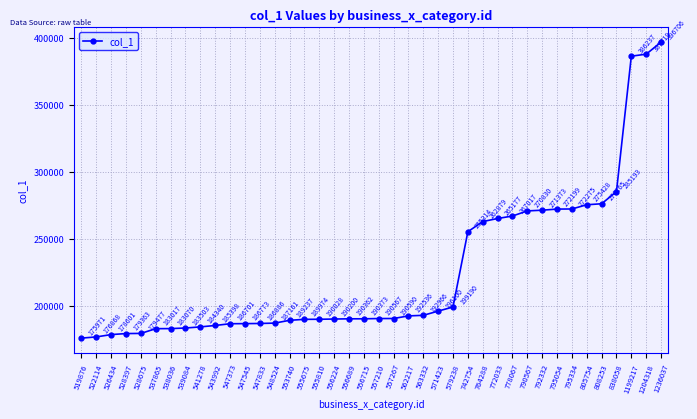

What is the sum of all values?

9003764